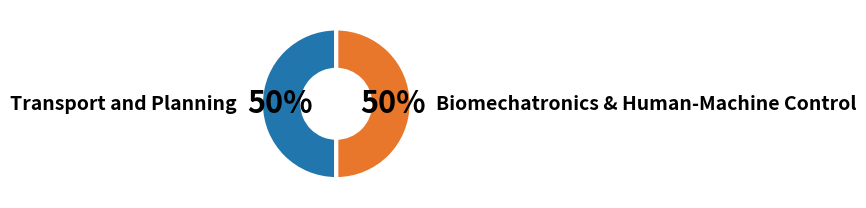

To the nearest percent, what is the average slice percentage?

50%